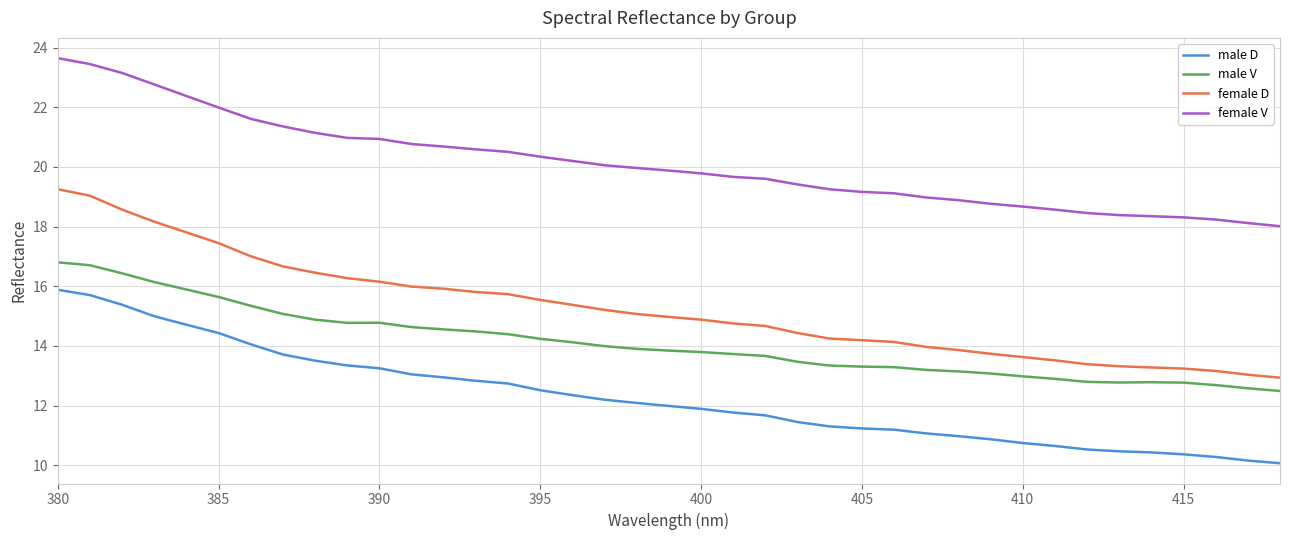

Does the chart display data point markers on the line(s)?

No